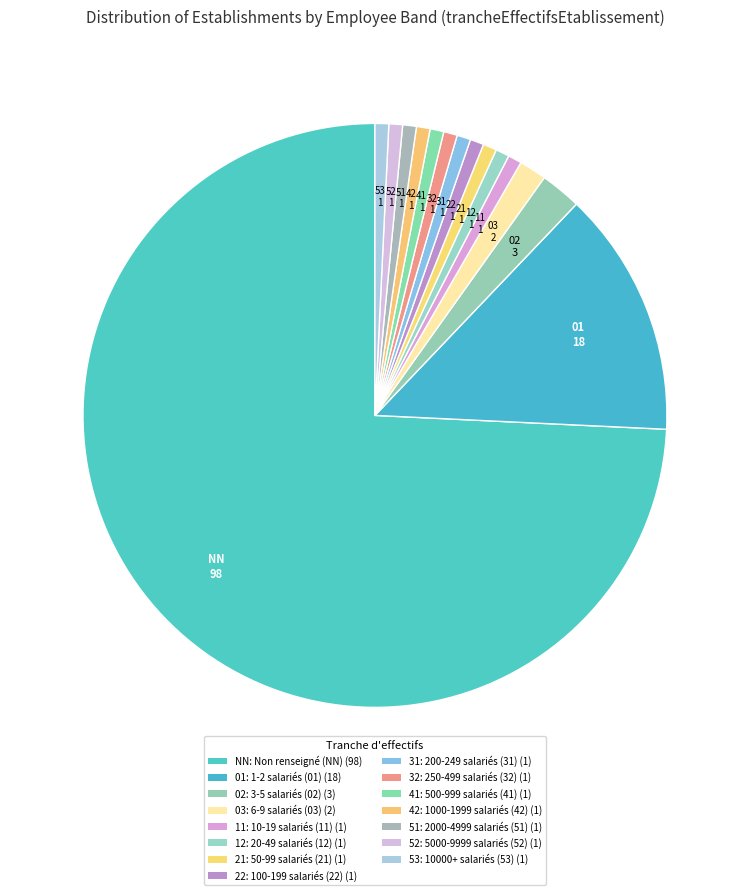

Combined, what portion of the pie is 51 and 41?

1.5%